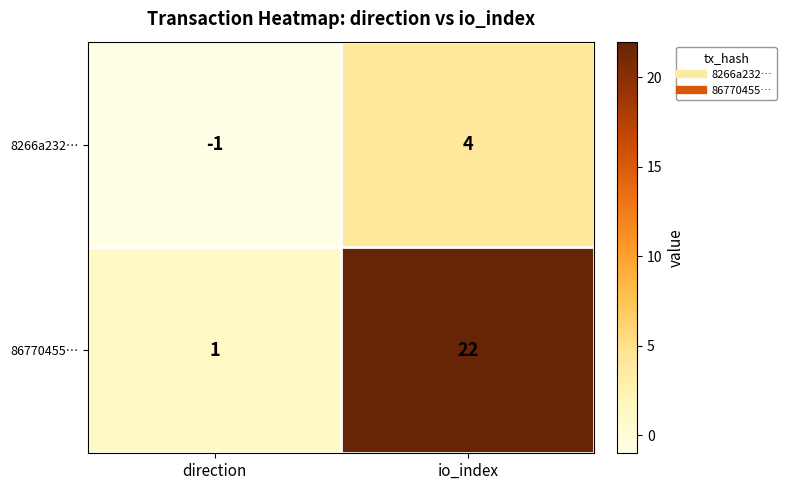

At which label does 86770455… reach its minimum?

direction